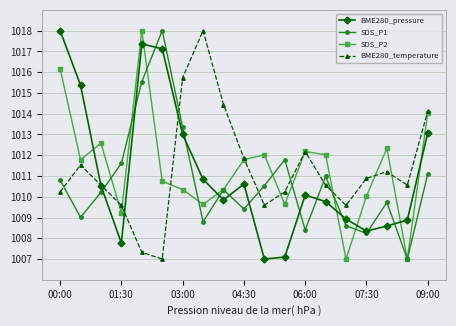

Reading left to right, extract all data points from this chart.

BME280_pressure: 1018.0	1015.4	1010.5	1007.8	1017.4	1017.1	1013.0	1010.8	1009.9	1010.6	1007.0	1007.1	1010.1	1009.8	1008.9	1008.3	1008.6	1008.9	1013.1
SDS_P1: 1010.8	1009.0	1010.2	1011.6	1015.5	1018.0	1013.3	1008.8	1010.3	1009.4	1010.5	1011.8	1008.4	1011.0	1008.6	1008.2	1009.7	1007.0	1011.1
SDS_P2: 1016.2	1011.8	1012.6	1009.2	1018.0	1010.7	1010.3	1009.6	1010.3	1011.8	1012.0	1009.6	1012.2	1012.0	1007.0	1010.0	1012.3	1007.0	1014.0
BME280_temperature: 1010.2	1011.5	1010.6	1009.6	1007.3	1007.0	1015.7	1018.0	1014.4	1011.9	1009.6	1010.2	1012.2	1010.6	1009.6	1010.9	1011.2	1010.6	1014.1